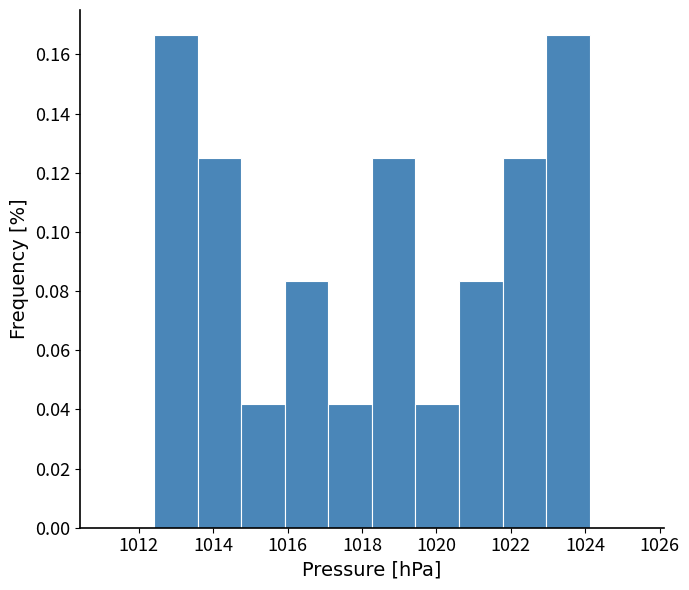

How tall is the bar that spans 1018.2 to 1019.4 on the x-axis? Neither the bar edges nor the heights are printed on the chart, so give them approximately, as read against the axes.

0.126